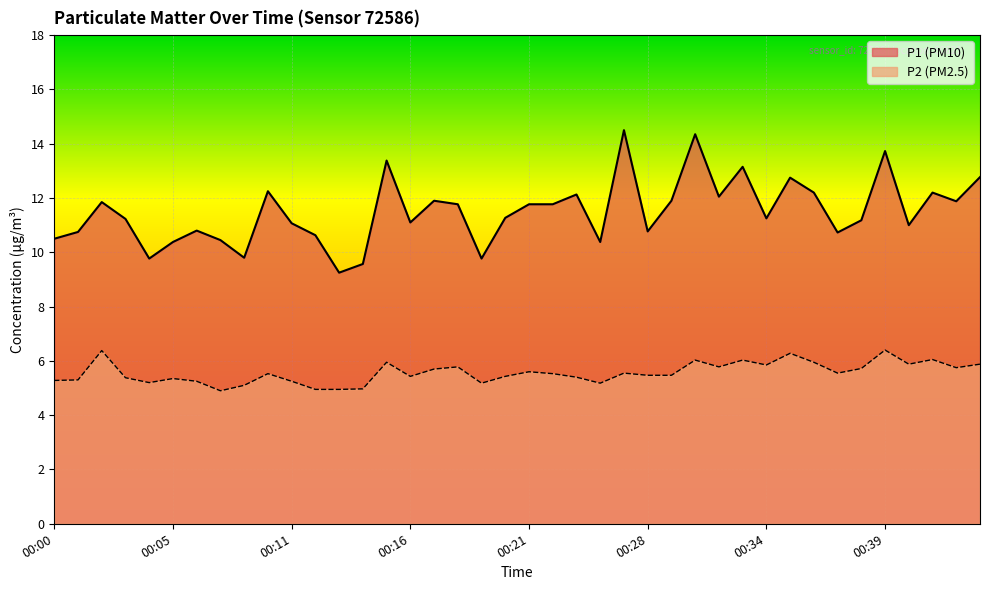

True or false: P1 and P2 cross at least once.

False